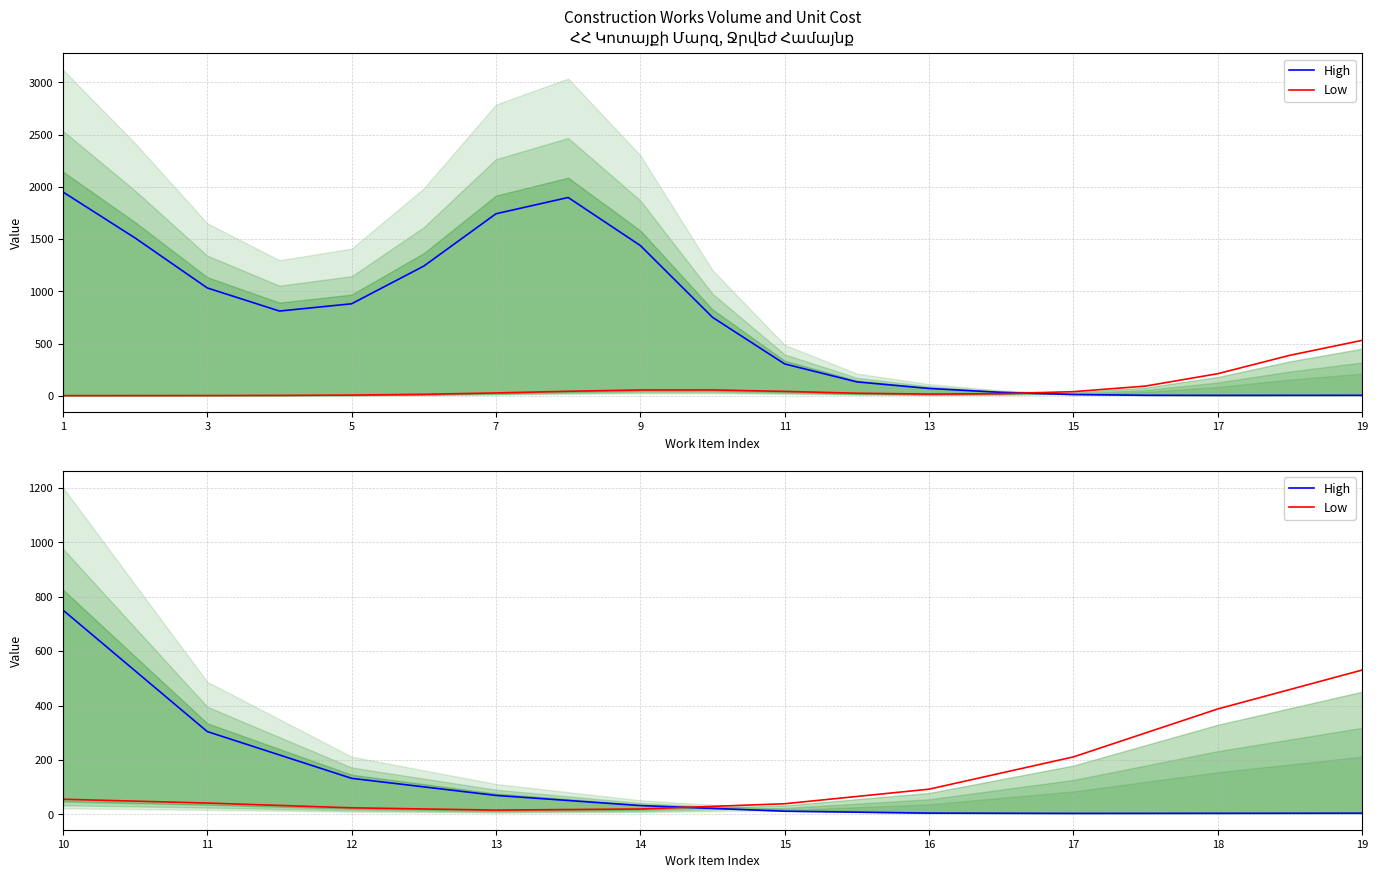

Which series has the widest spread of values?

High